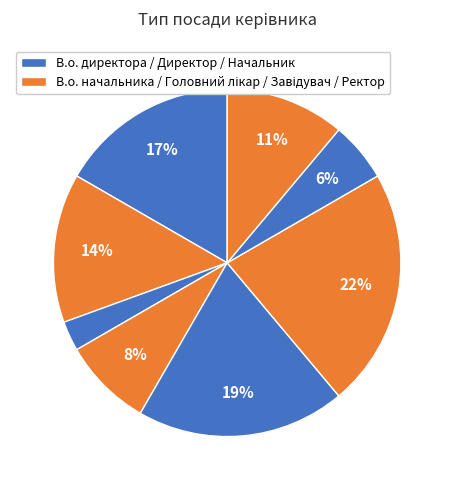

Count the number of slices in the pie.

8